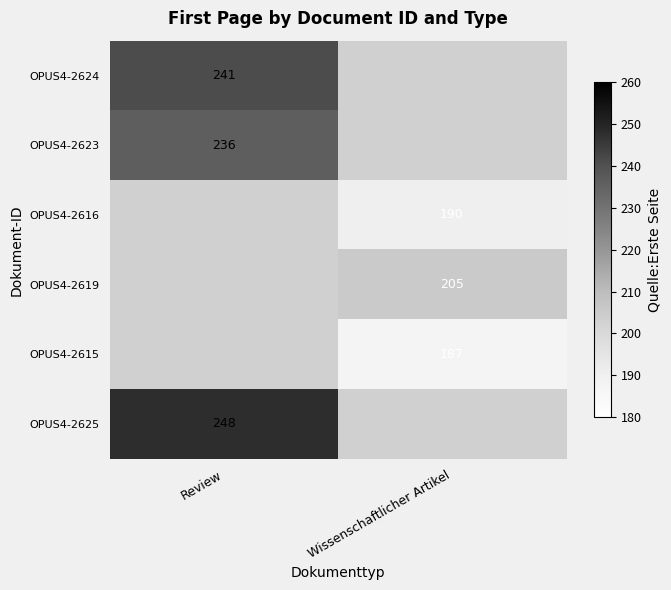

The OPUS4-2624 series shows 335 at Review. True or false?

False